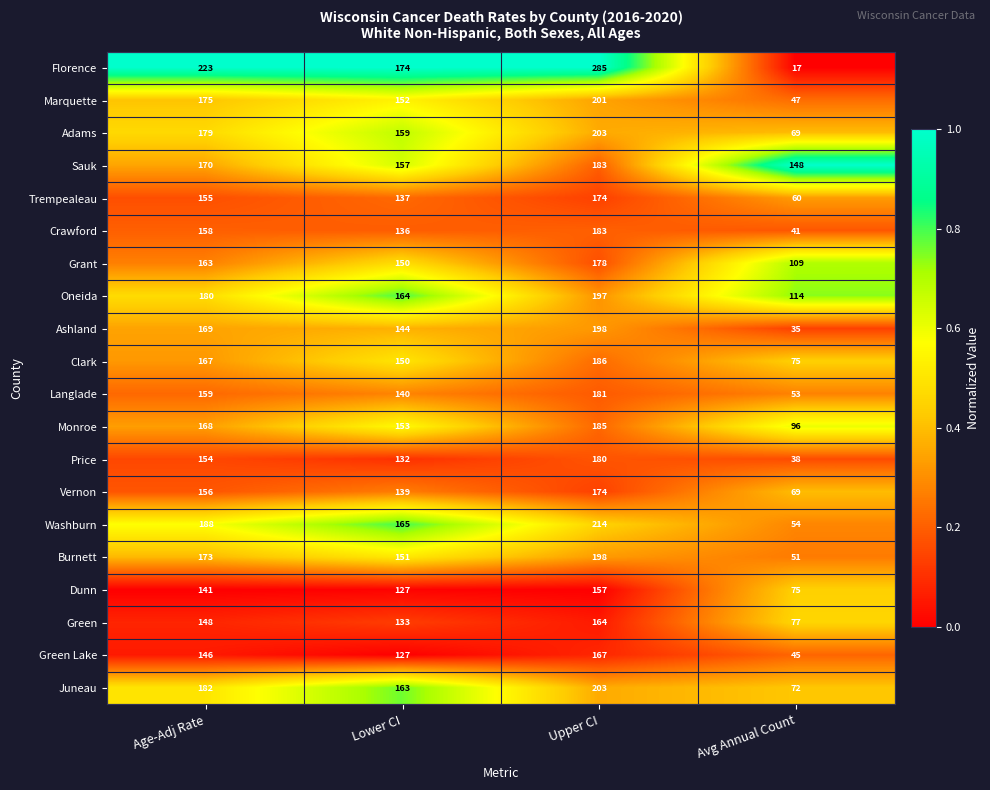

What is the spread (max minus min) of values at Age-Adj Rate?

82